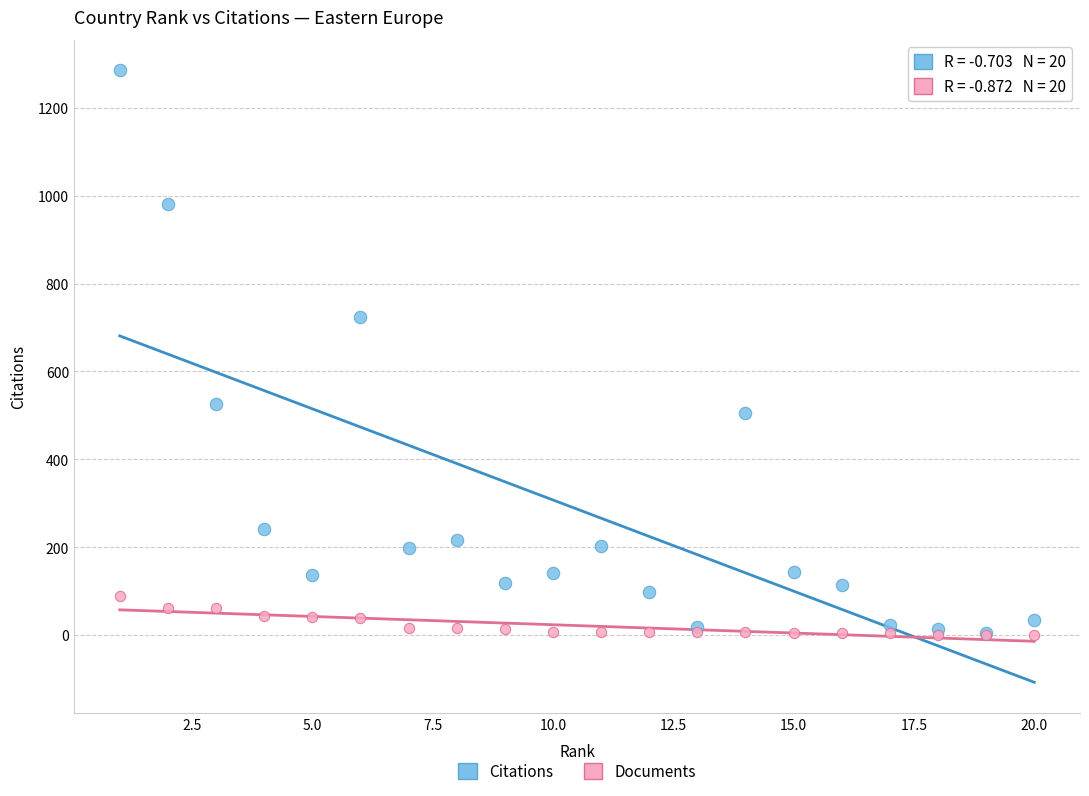

Across all series, what Y value is closest to 643?

725